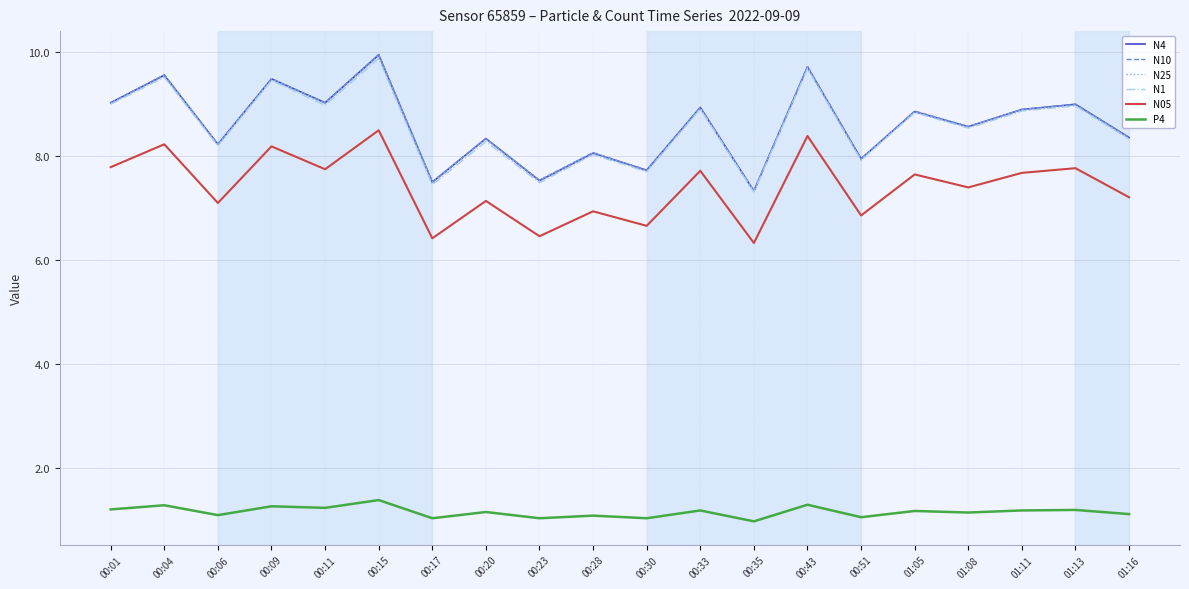

What is the spread (max minus min) of values at 00:23?

6.5